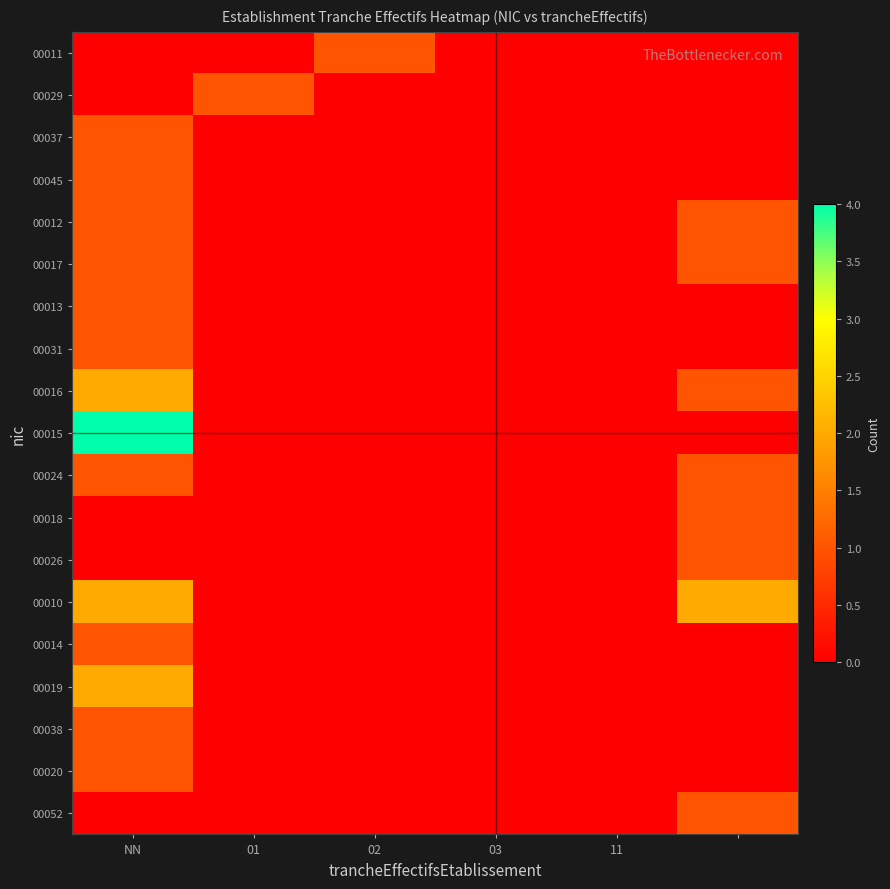

Which category has the highest value across all series?

NN